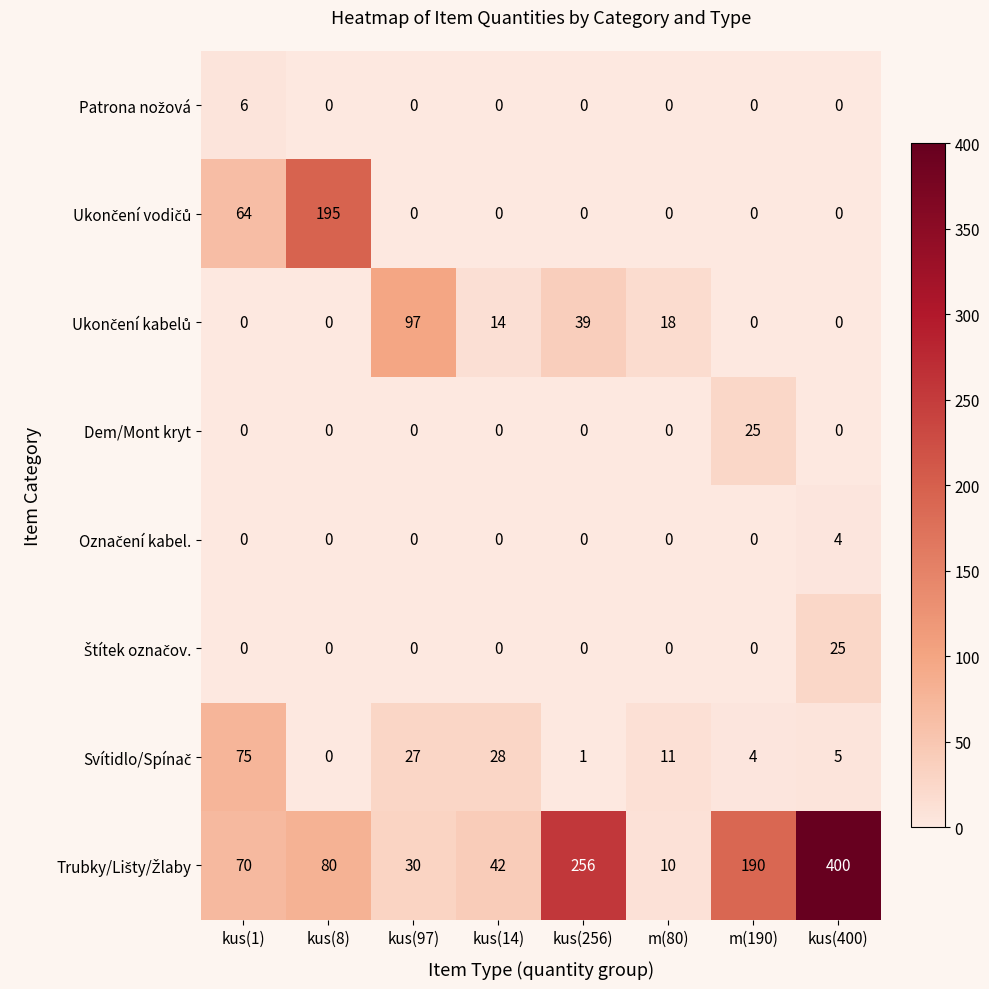

At which category does the chart reach its peak across all series?

kus(400)